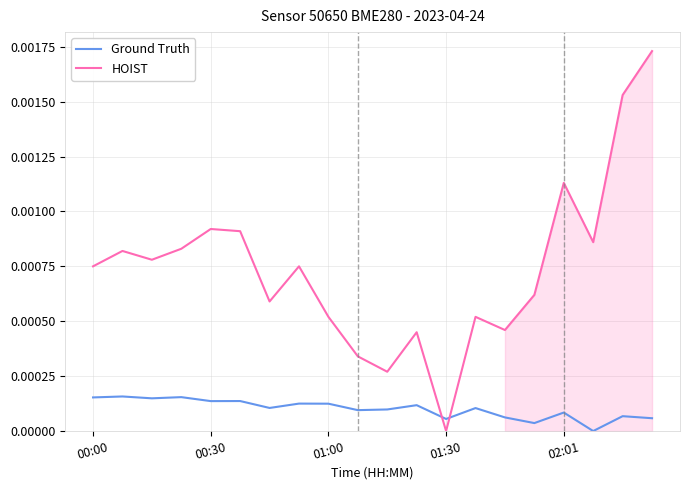

The value of HOIST at 9 is 0.0. True or false?

True